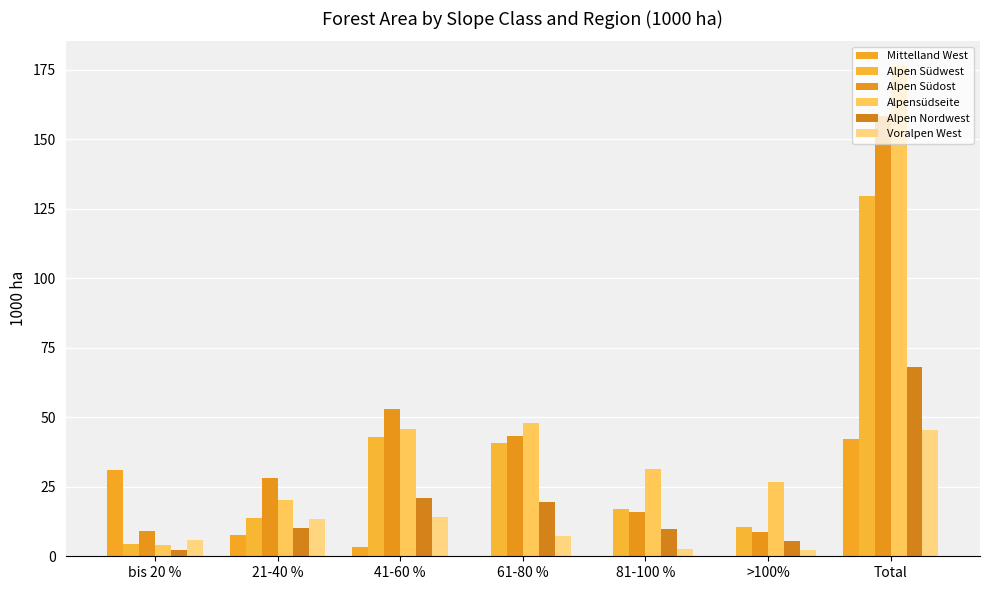

What is the average value of the Alpen Südwest series?

37.1